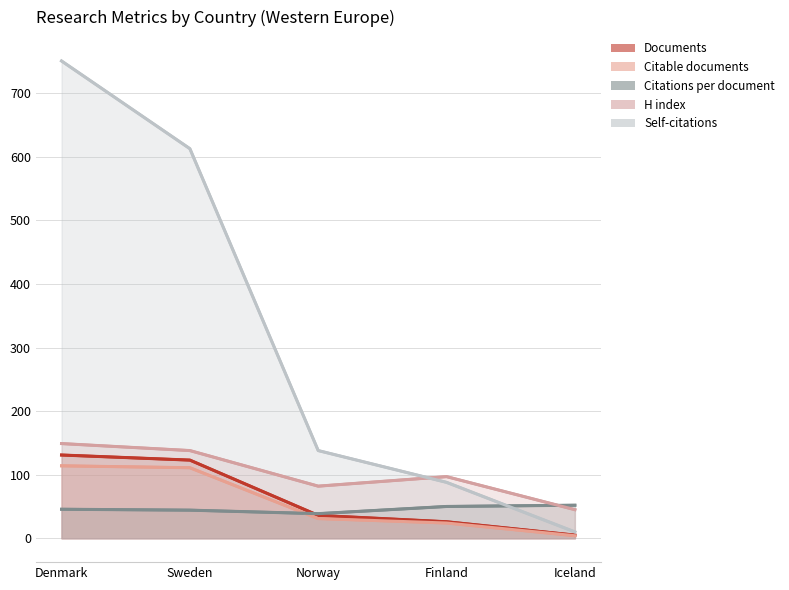

True or false: H index and Citable documents intersect in this chart.

False